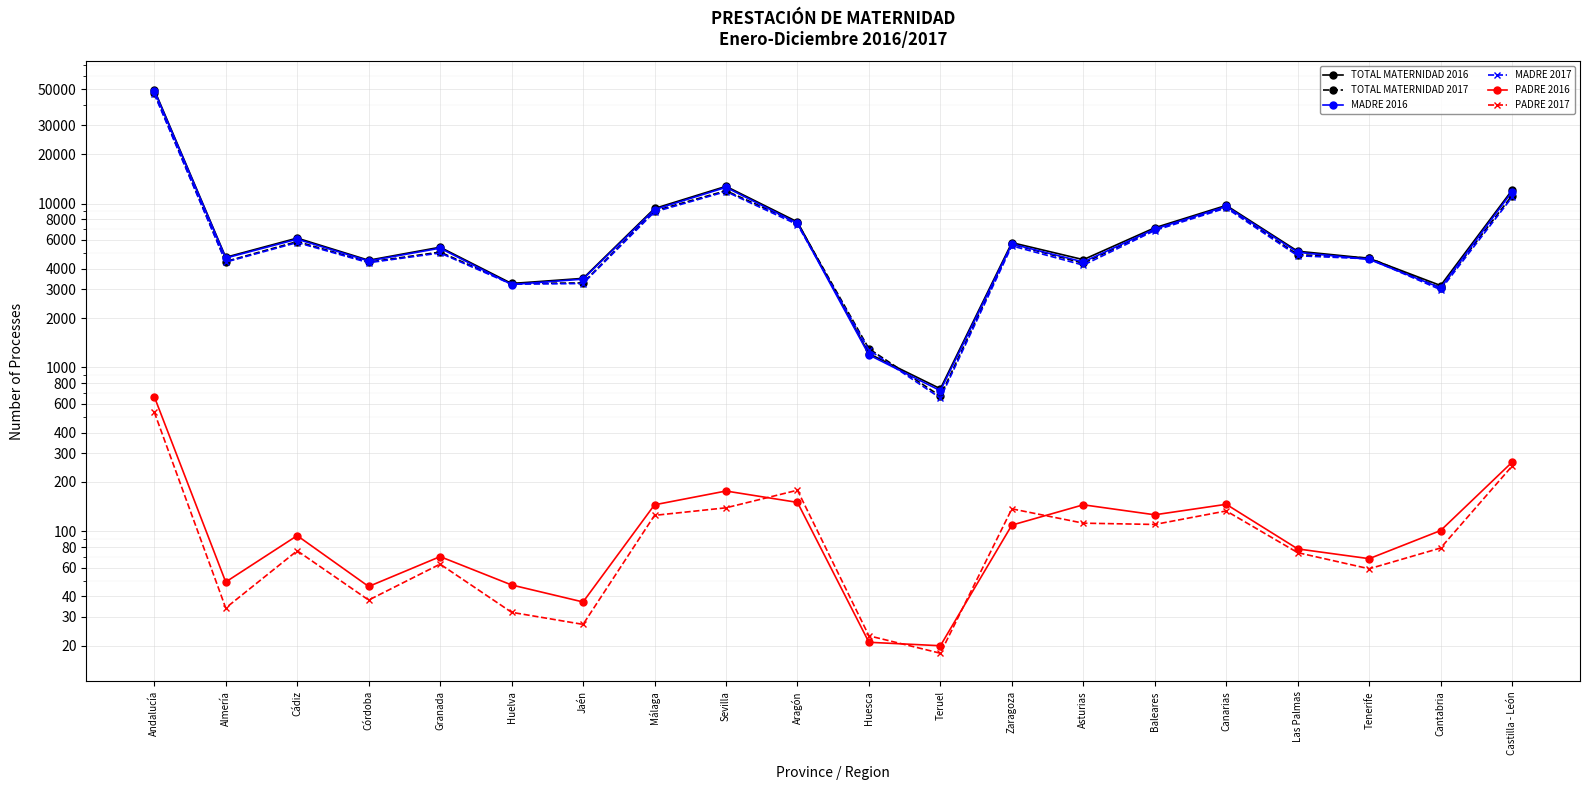

How many values in the PADRE 2016 series exceed 101?

9